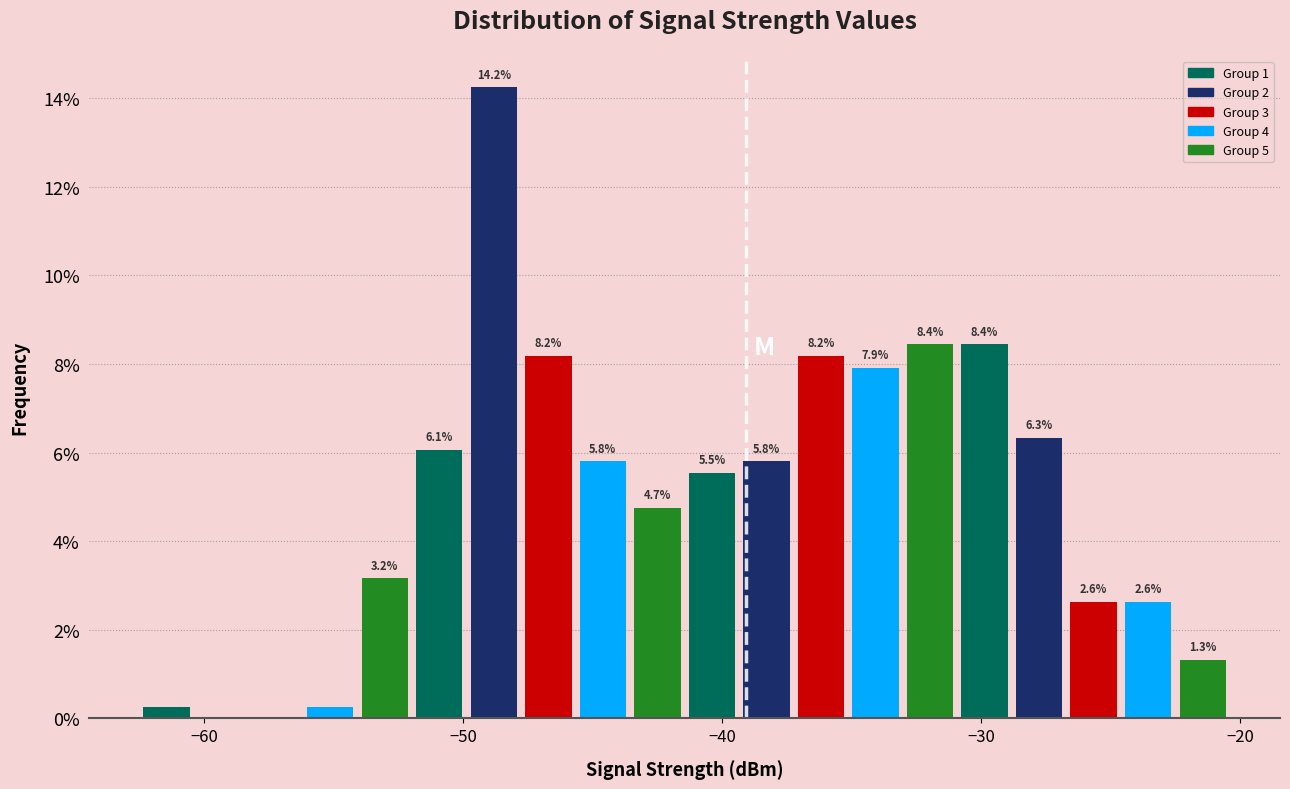

Around what value on the x-axis is the tallest bar? Give the approximate position of its centre, as read against the axis.

-49